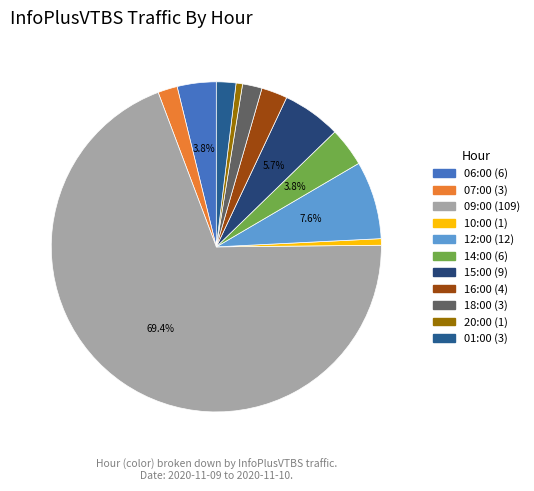

What is the change in value from 09:00 to 15:00?

-100